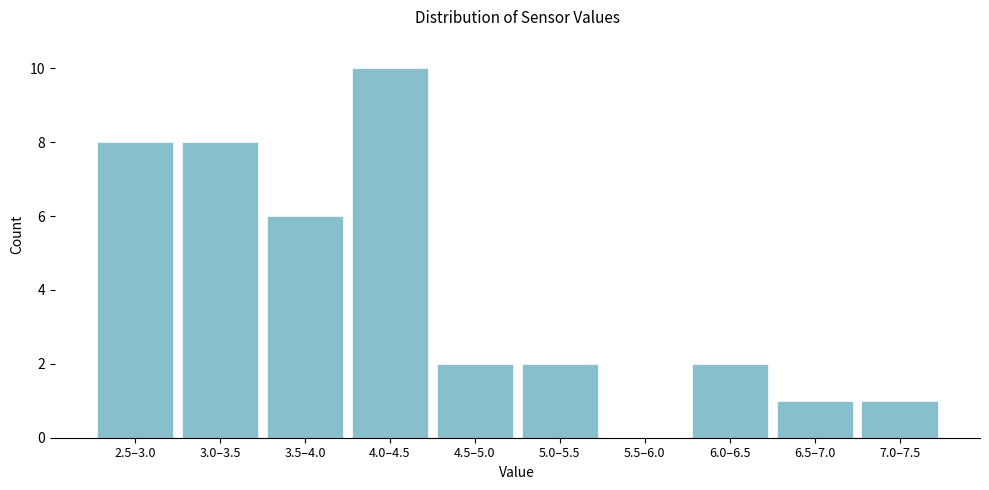

Reading right to left, transcribe all the data shown in this chart.

7.0–7.5=1	6.5–7.0=1	6.0–6.5=2	5.5–6.0=0	5.0–5.5=2	4.5–5.0=2	4.0–4.5=10	3.5–4.0=6	3.0–3.5=8	2.5–3.0=8